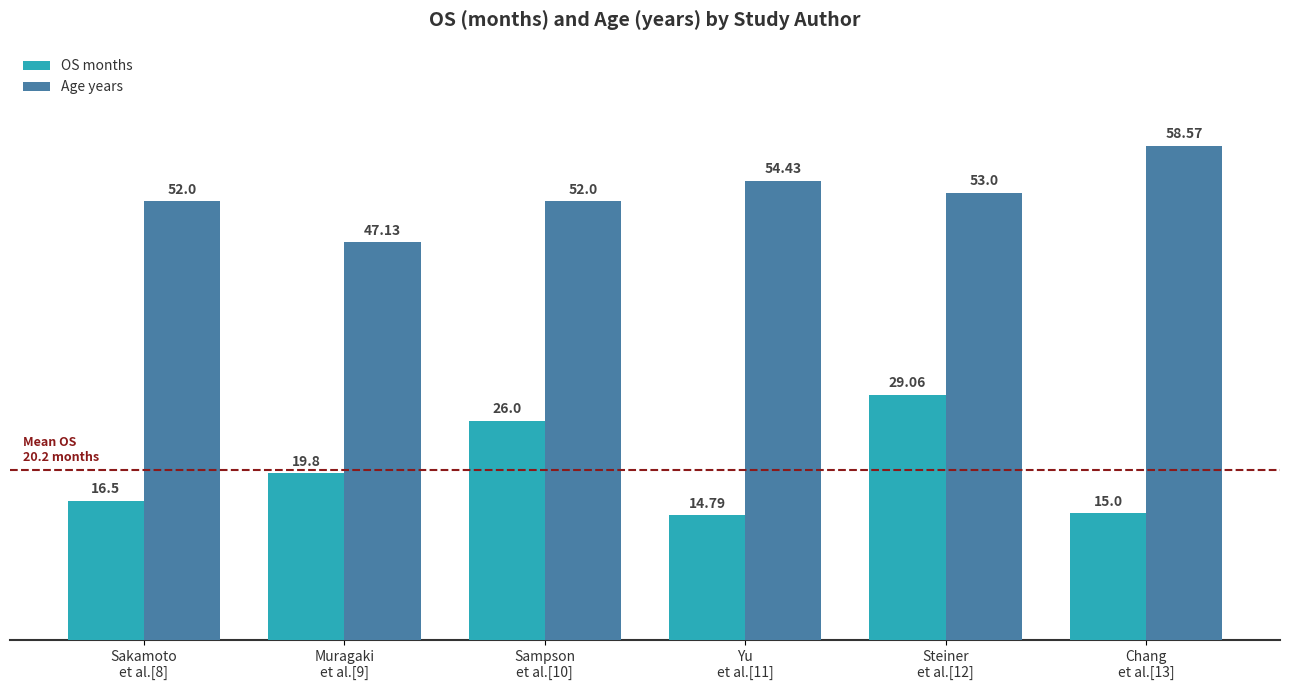

Rank the series by their maximum value, from highest to lowest.

Age years, OS months